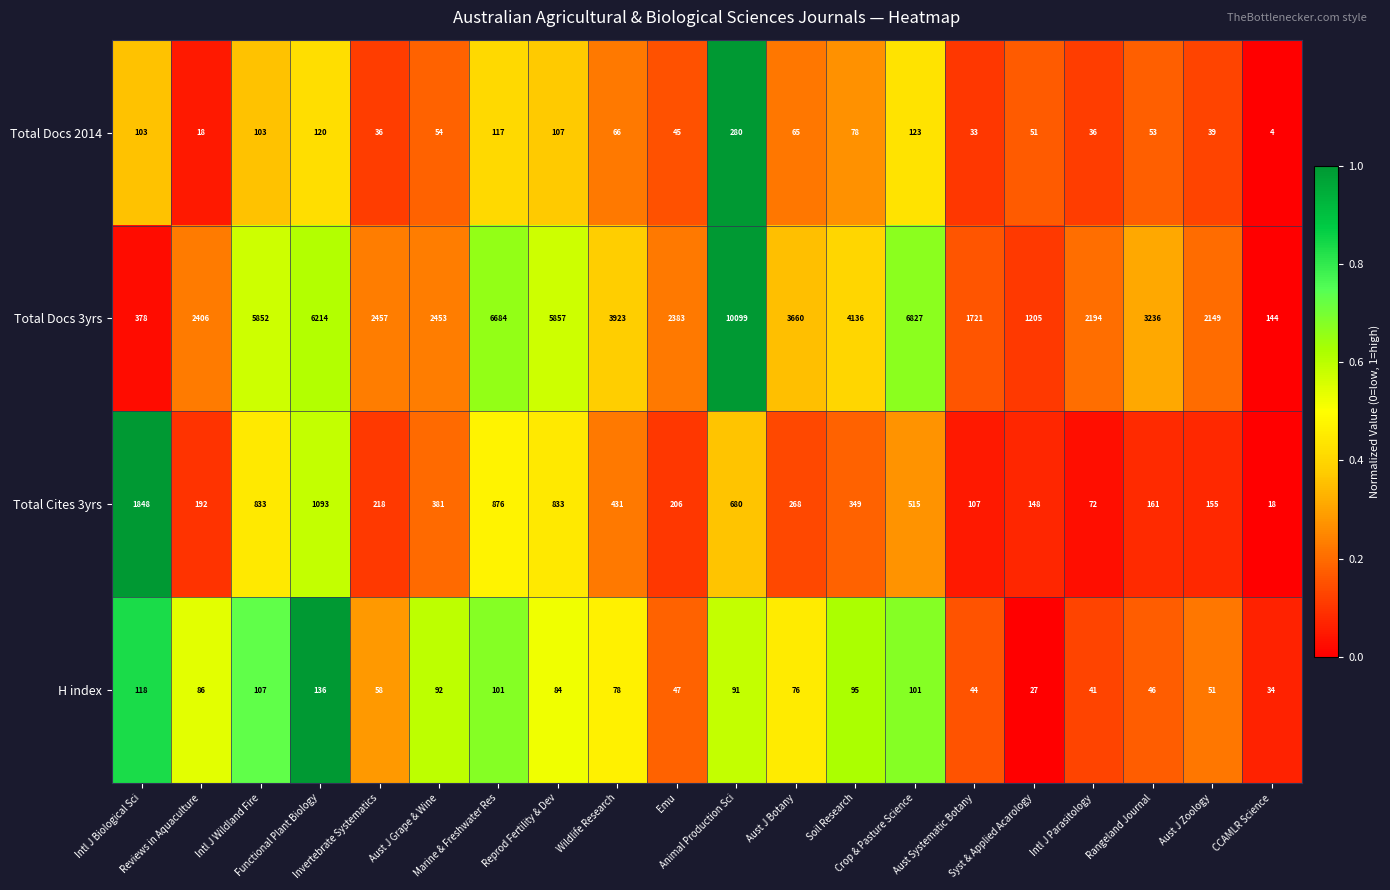

How many data points does each series have?

20